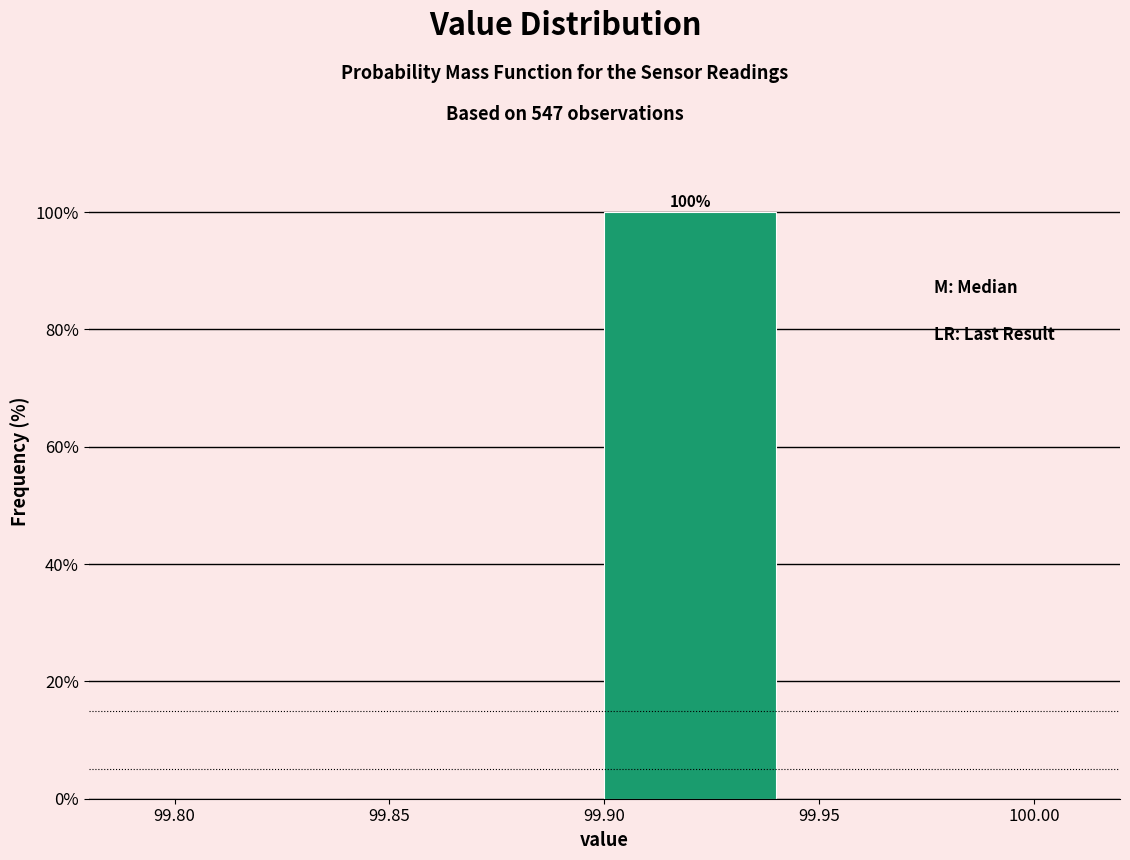

Over which range of the x-axis is the bar tallest?

99.90 to 99.95